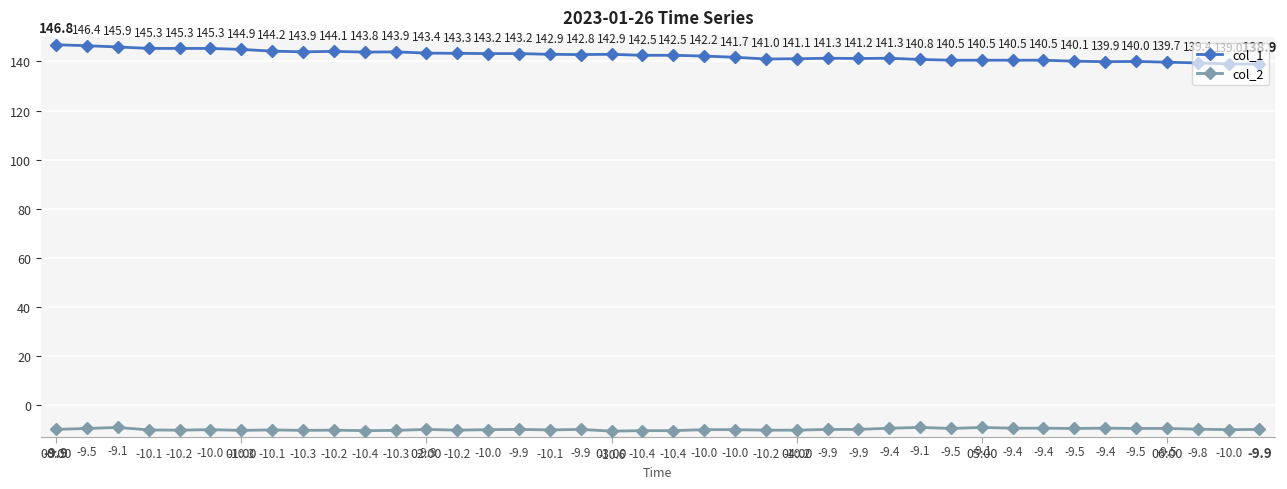

What is the value of the col_2 point at the 18th from the left?

-9.9